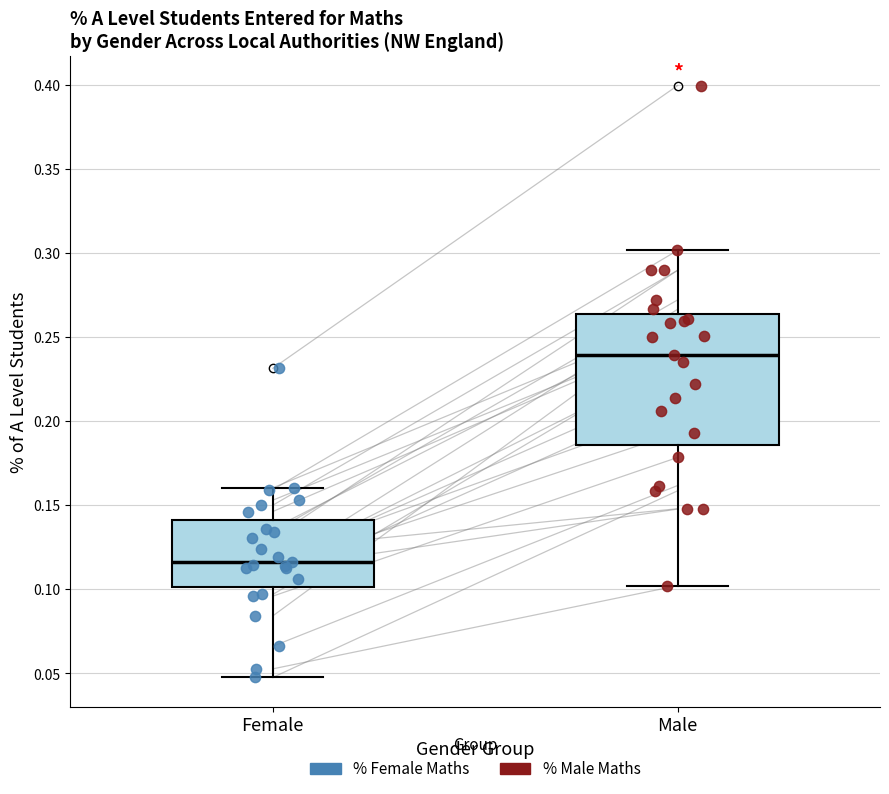

Which box's median line is the highest?

Male